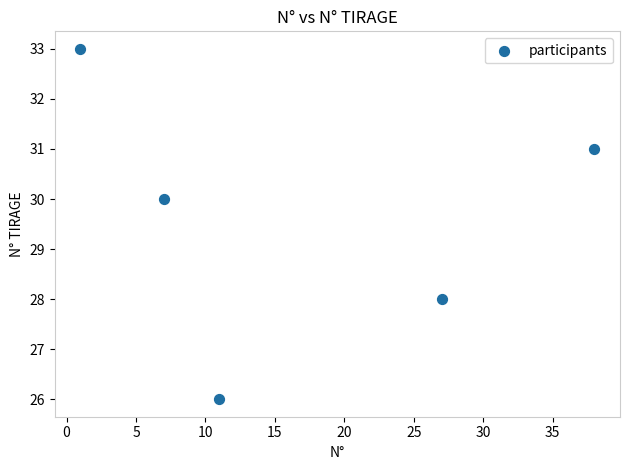

What is the range of Y values (max minus min)?

7